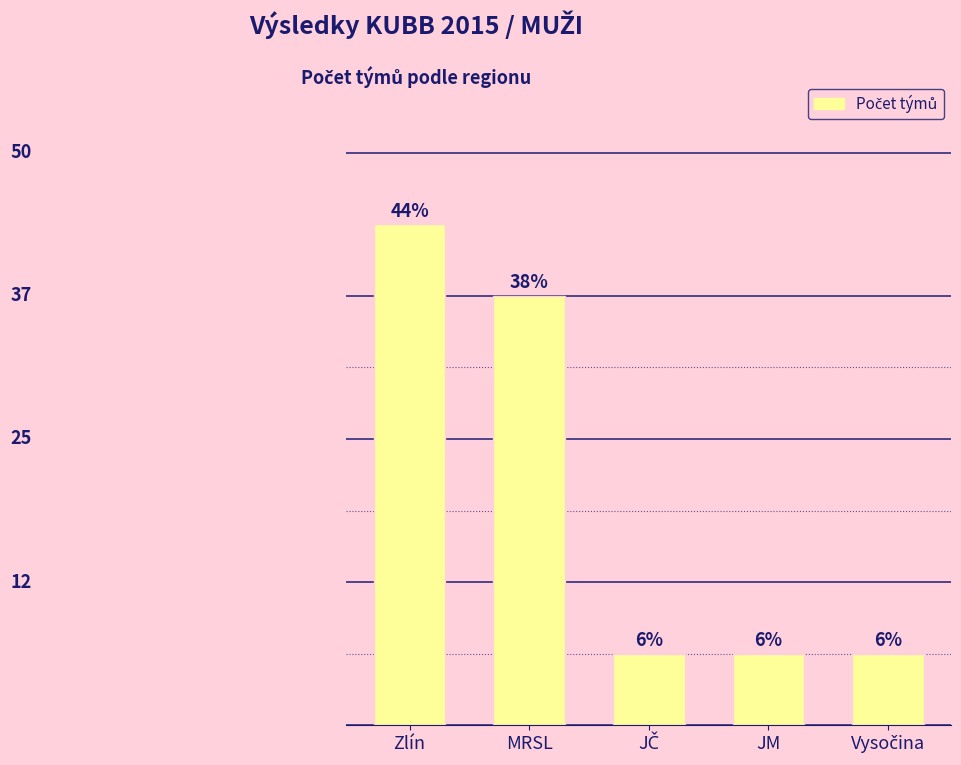

Does the chart contain stacked bars?

No